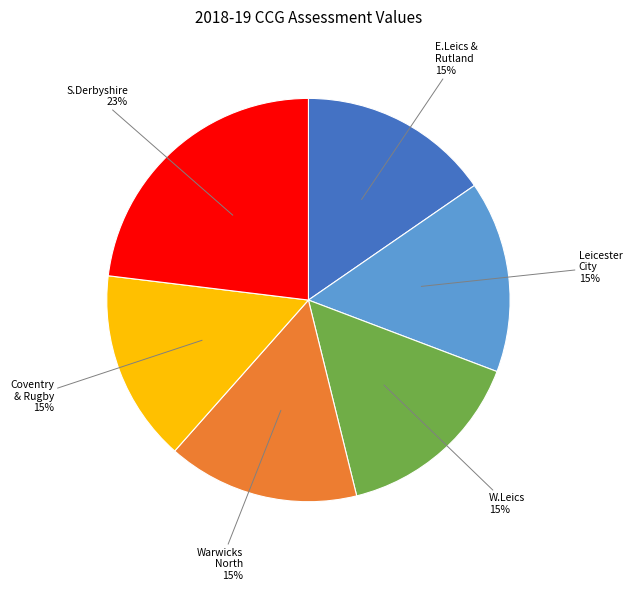

Does any single category account for the majority?

No